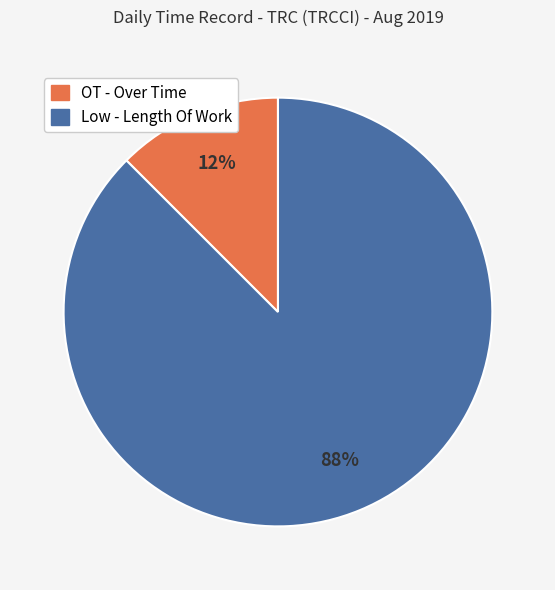

Rank the categories by value from lowest to highest.

OT - Over Time, Low - Length Of Work